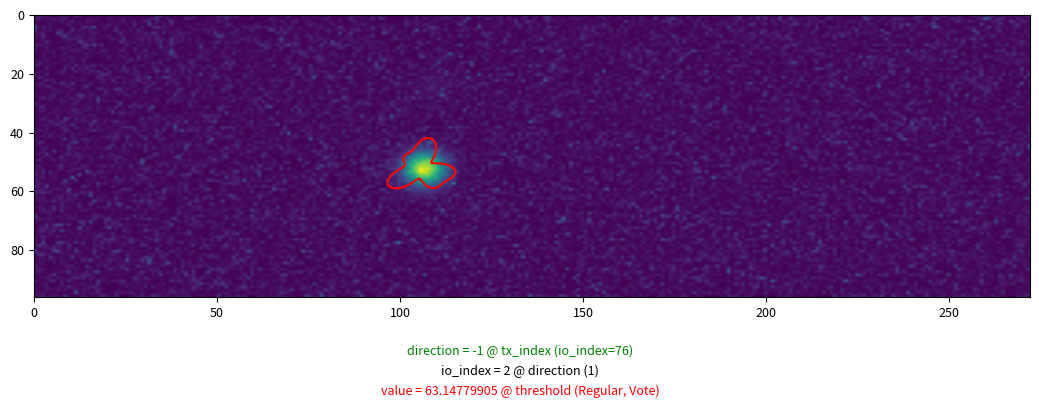

How many categories are shown in the chart?

2